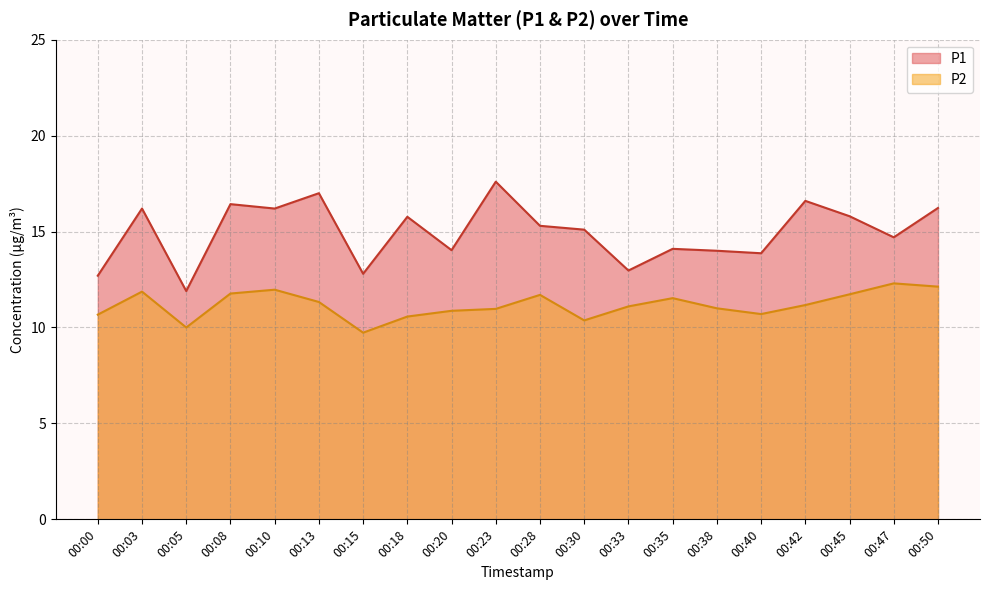

What is the average value of the P2 series?

11.2